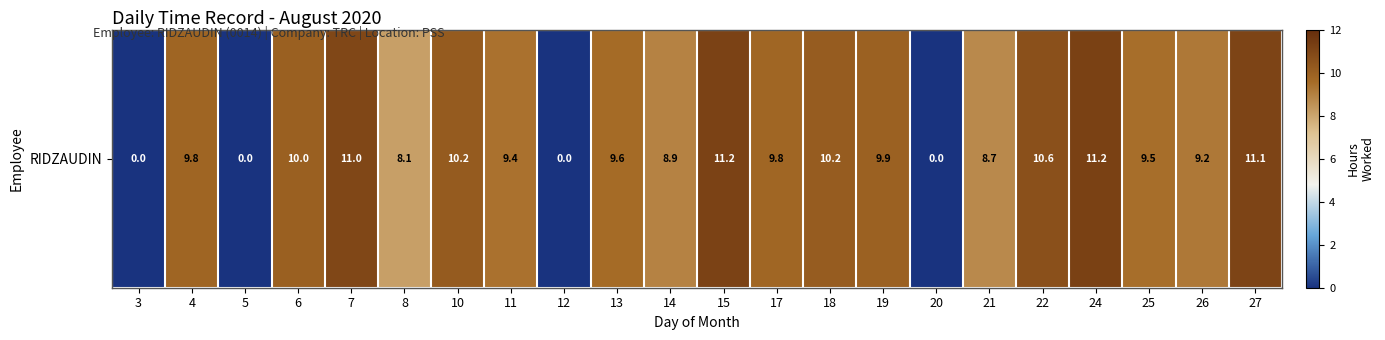

Reading right to left, list all the values displayed in this chart.

27=11.1	26=9.2	25=9.5	24=11.2	22=10.6	21=8.7	20=0.0	19=9.9	18=10.2	17=9.8	15=11.2	14=8.9	13=9.6	12=0.0	11=9.4	10=10.2	8=8.1	7=11.0	6=10.0	5=0.0	4=9.8	3=0.0